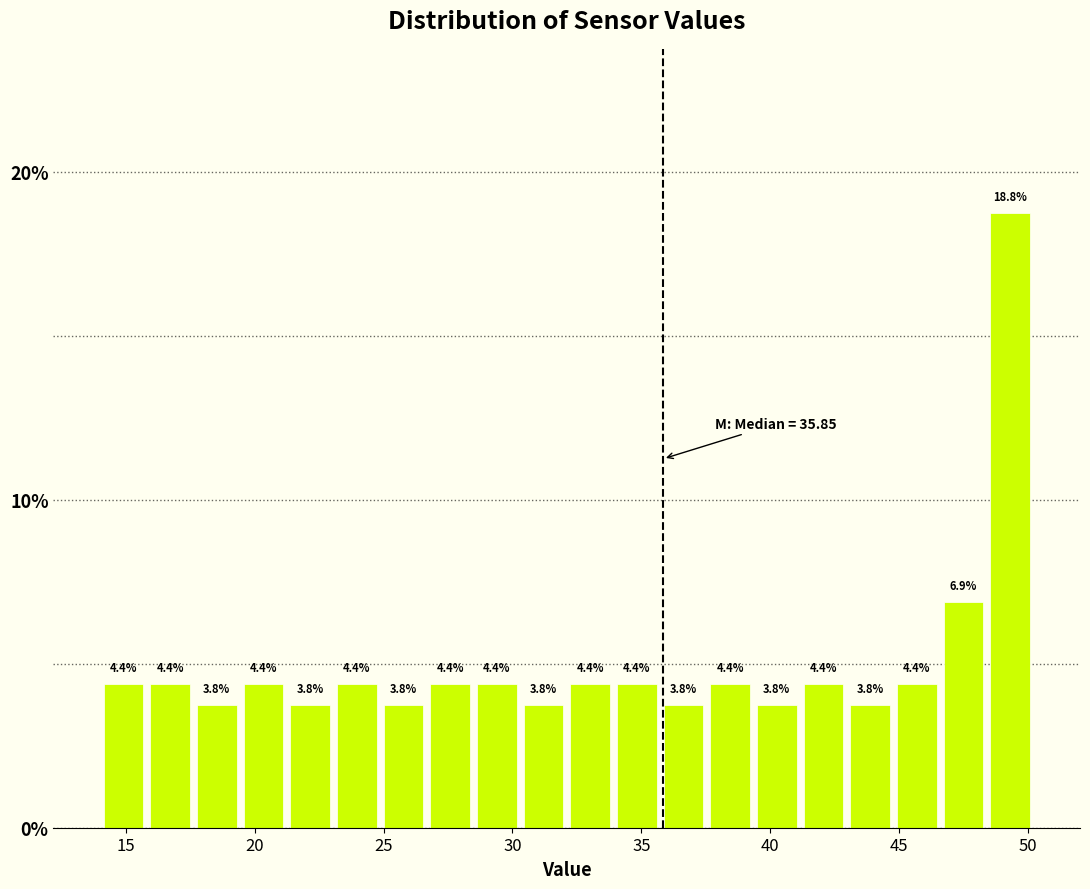

Around what value on the x-axis is the tallest bar? Give the approximate position of its centre, as read against the axis.

49.5